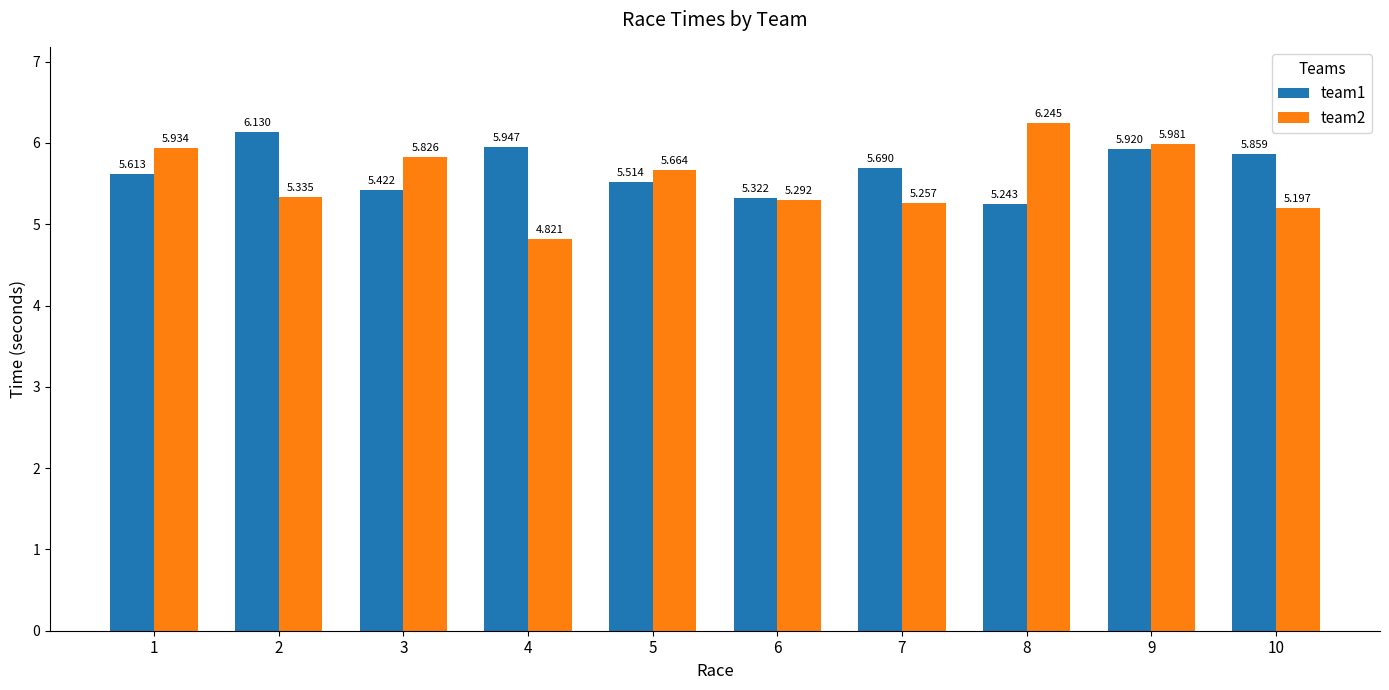

What is the approximate value of team2 at 3?

5.8